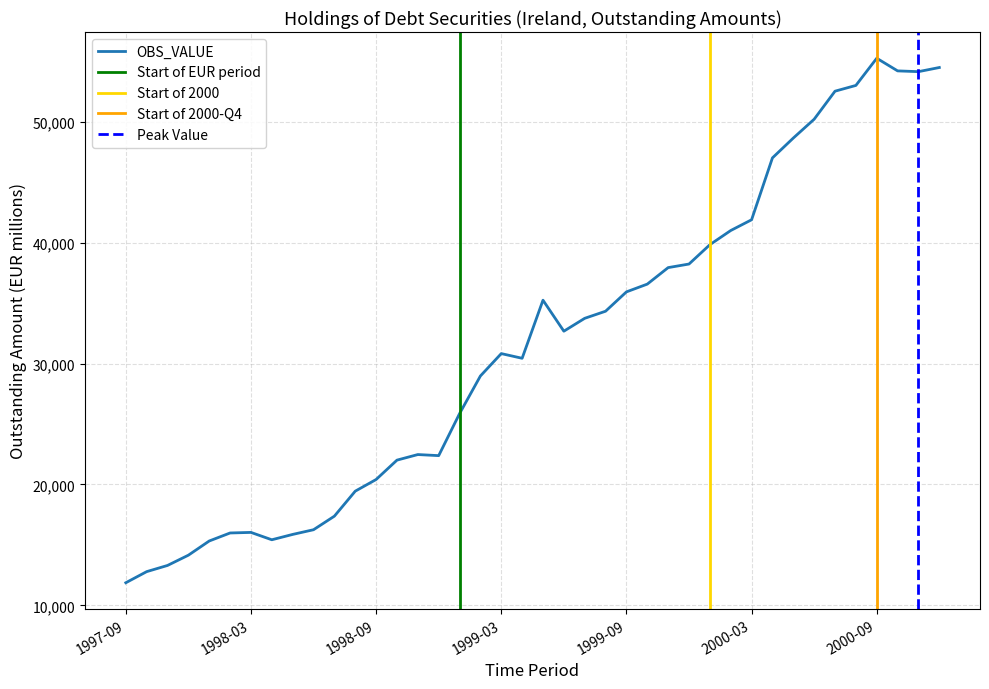

At which label is the value closest to 33555?

1999-07